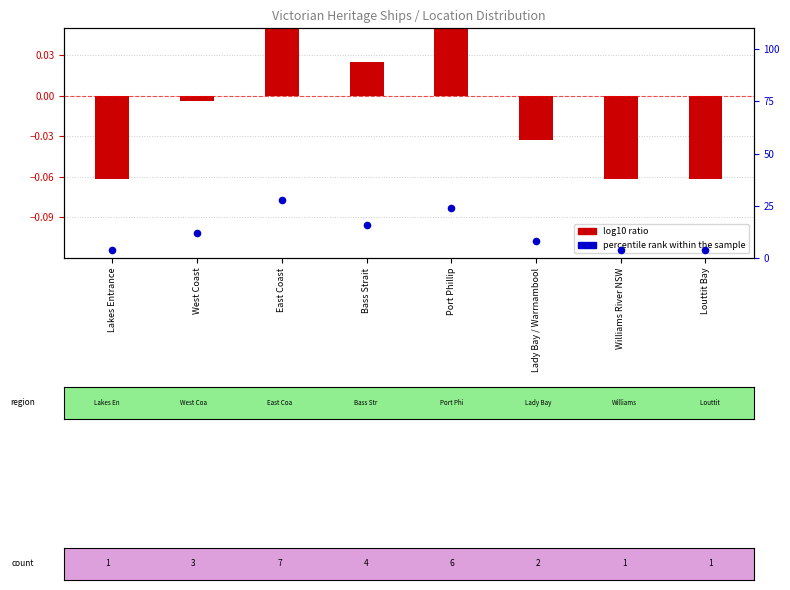

What is the ratio of the value at Lakes Entrance to the value at West Coast?

0.3